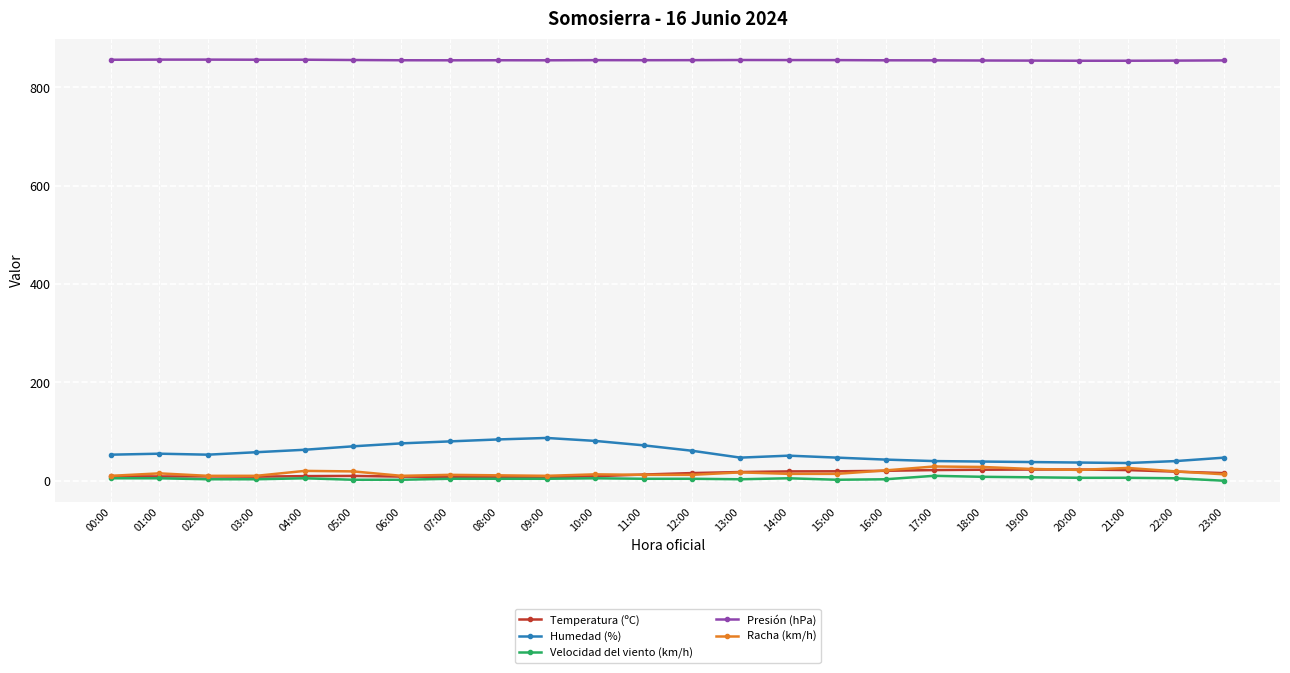

Does the chart have visible grid lines?

Yes